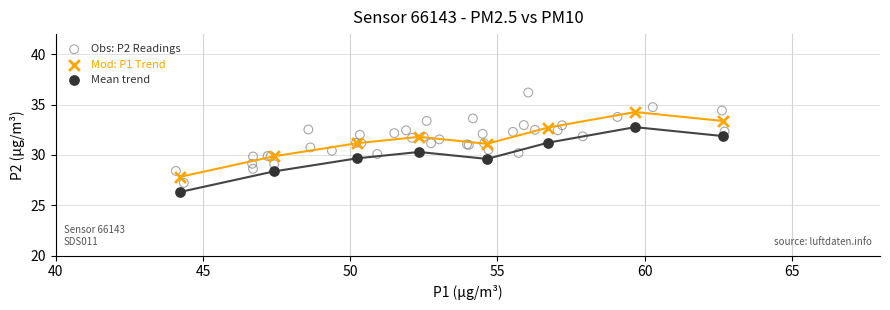

Which series has the widest spread of Y values?

Obs: P2 Readings